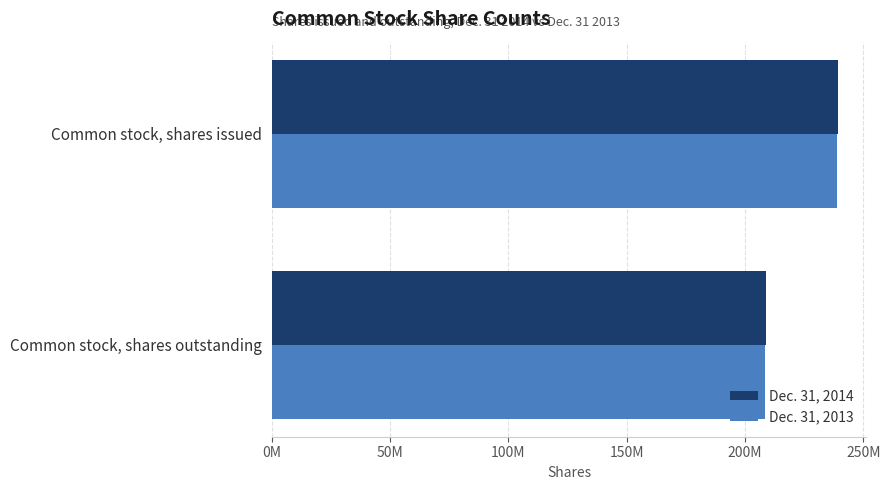

What are all the series names shown in the legend?

Dec. 31, 2014, Dec. 31, 2013